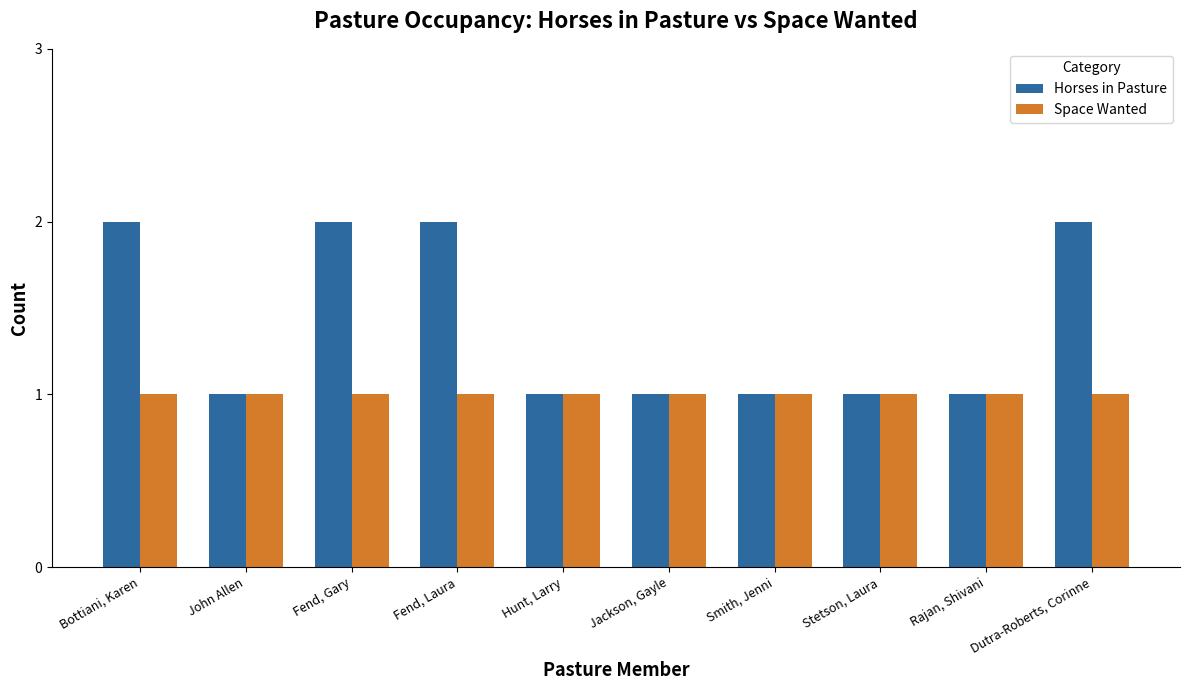

What is the minimum value shown in the chart?

1